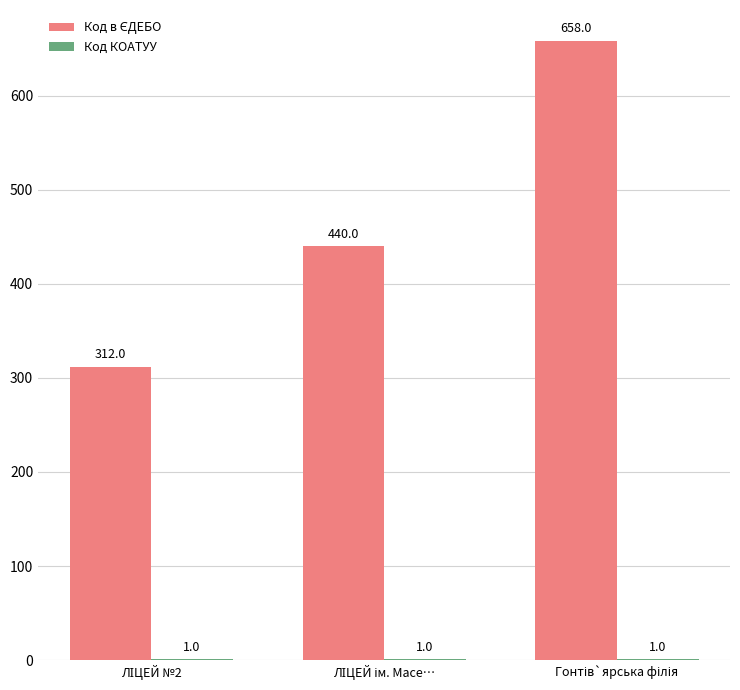

Are the bars horizontal?

No